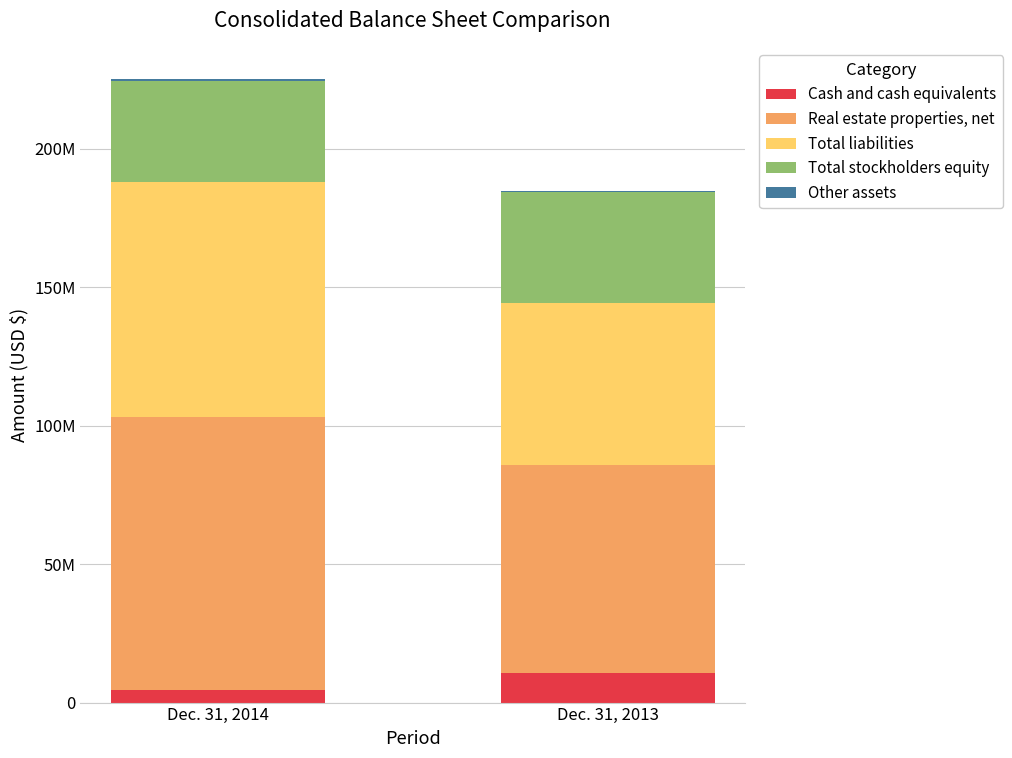

The value of Real estate properties, net at Dec. 31, 2013 is 18747280. True or false?

False